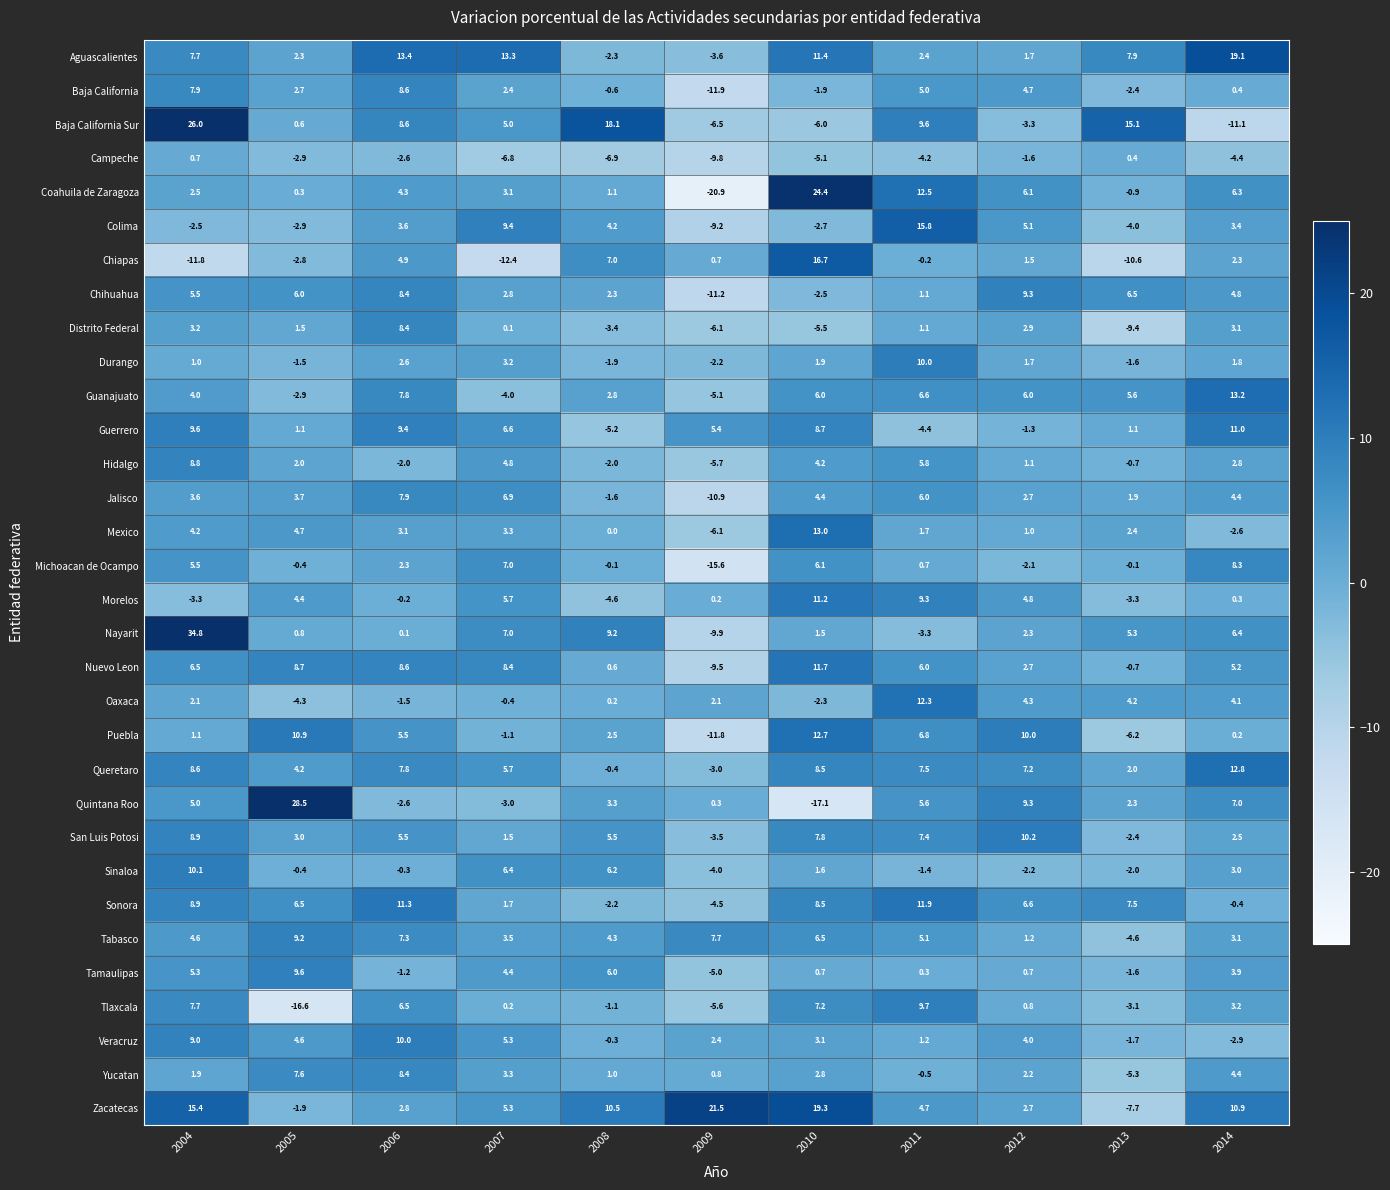

How many values in Tamaulipas are below zero?

3